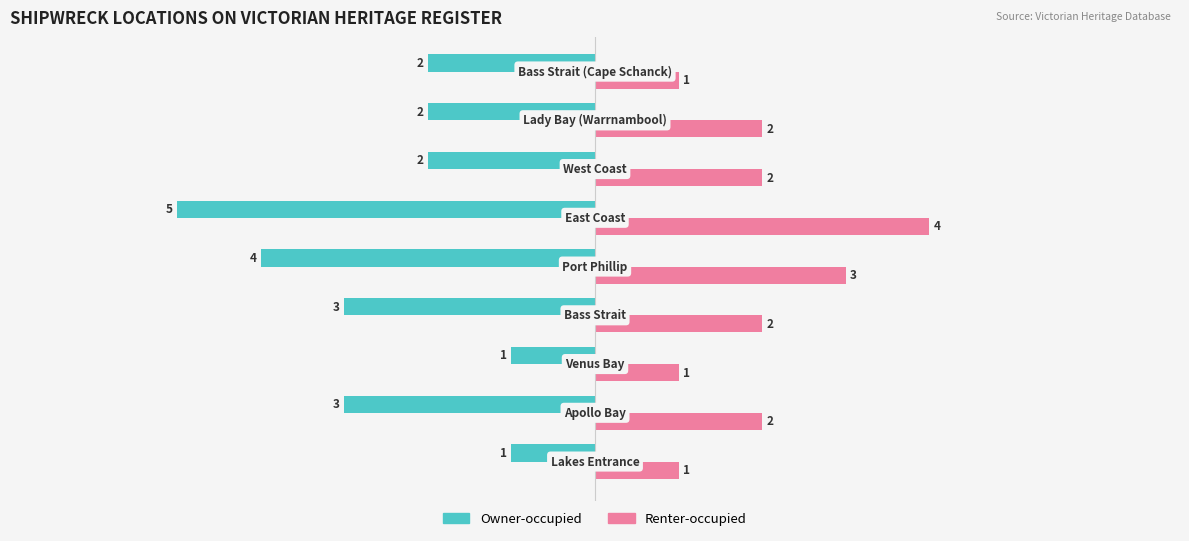

What is the difference between the maximum and minimum values in the Renter-occupied series?

3